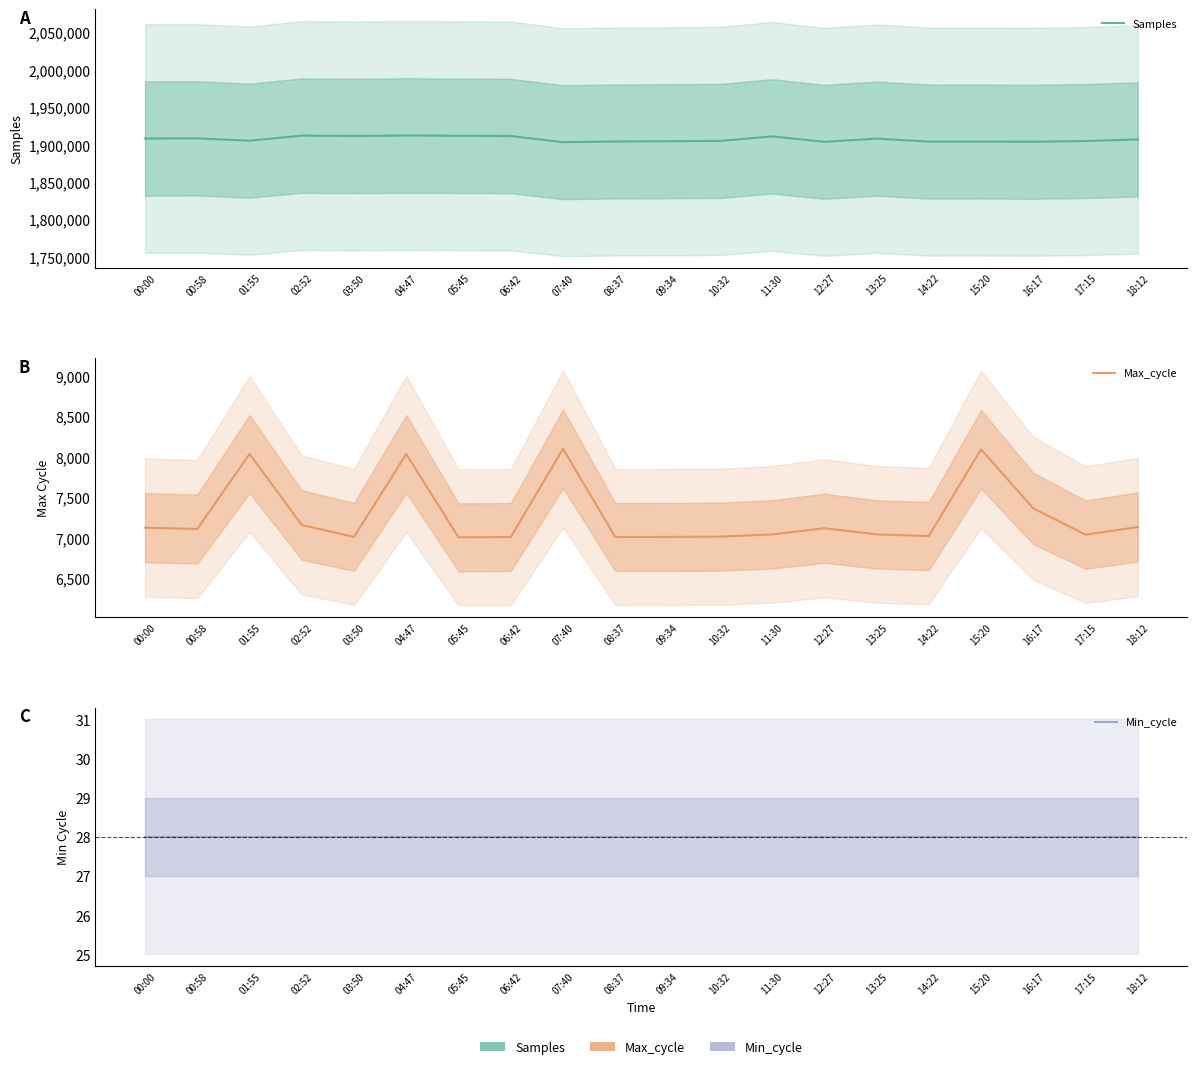

What is the sum of all Samples values?

38144573